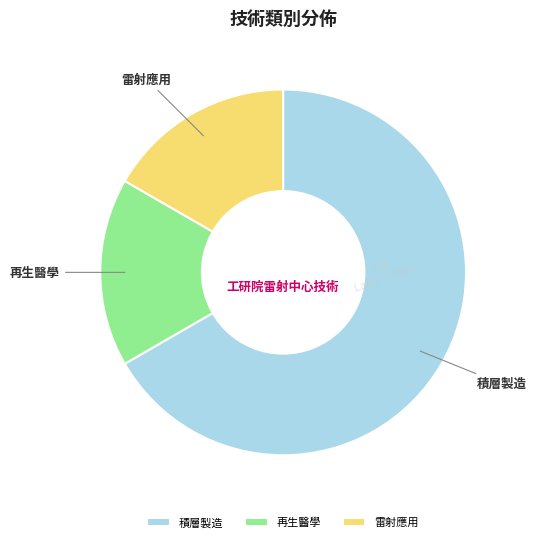

Count the number of slices in the pie.

3